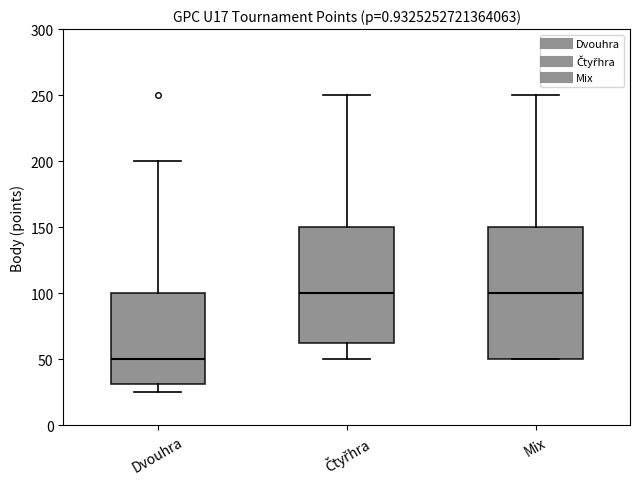

Reading left to right, read every box against the y-axis: the position of its median line, the range the box covers, and the ends of its whiskers. The values are not printed on the chart, so give them approximately, as read against the axis.

Dvouhra: median 50, box 30 to 100, whiskers 25 to 200
Čtyřhra: median 100, box 65 to 150, whiskers 50 to 250
Mix: median 100, box 50 to 150, whiskers 50 to 250